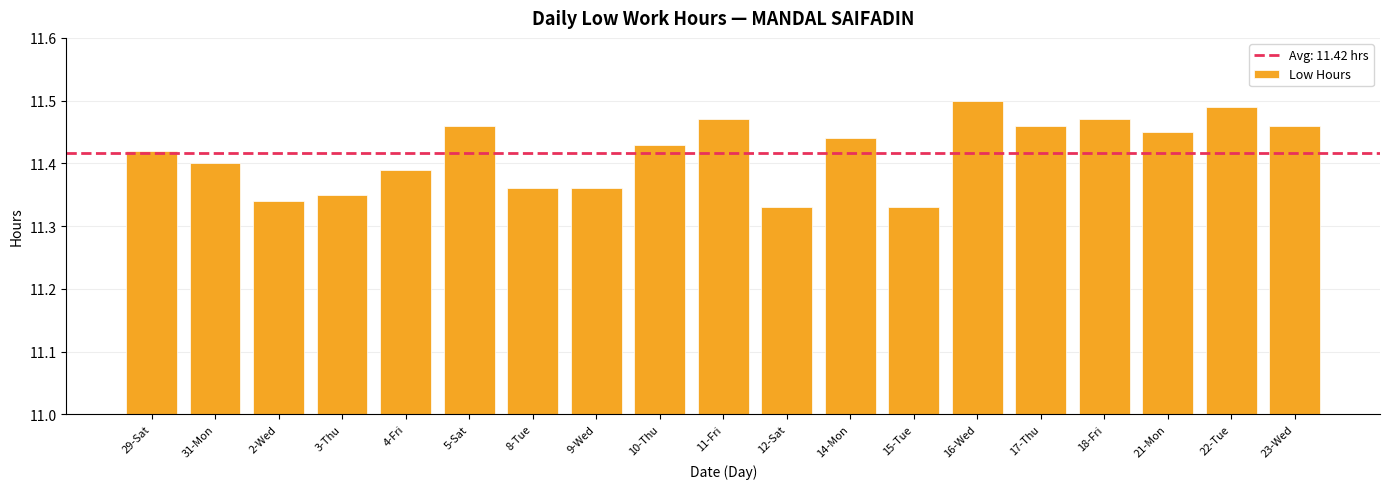

What is the change in value from 12-Sat to 16-Wed?

+0.2